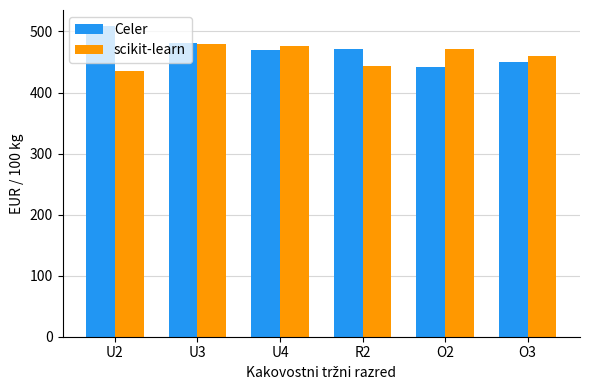

What is the label of the 4th bar from the left?

R2